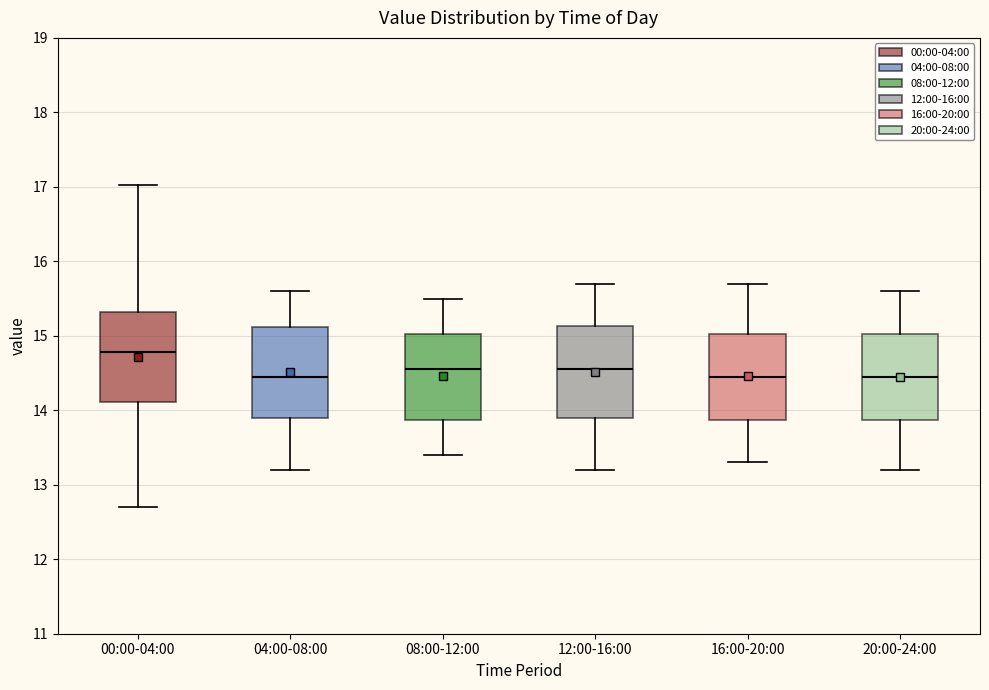

Reading left to right, transcribe this box plot: for each box, give where its median line is, the range the box spans, and where its two whiskers end, as read against the y-axis. The values are not printed on the chart, so give them approximately, as read against the axis.

00:00-04:00: median 14.8, box 14.1 to 15.3, whiskers 12.7 to 17.0
04:00-08:00: median 14.5, box 13.9 to 15.1, whiskers 13.2 to 15.6
08:00-12:00: median 14.6, box 13.9 to 15.0, whiskers 13.4 to 15.5
12:00-16:00: median 14.6, box 13.9 to 15.1, whiskers 13.2 to 15.7
16:00-20:00: median 14.5, box 13.9 to 15.0, whiskers 13.3 to 15.7
20:00-24:00: median 14.5, box 13.9 to 15.0, whiskers 13.2 to 15.6